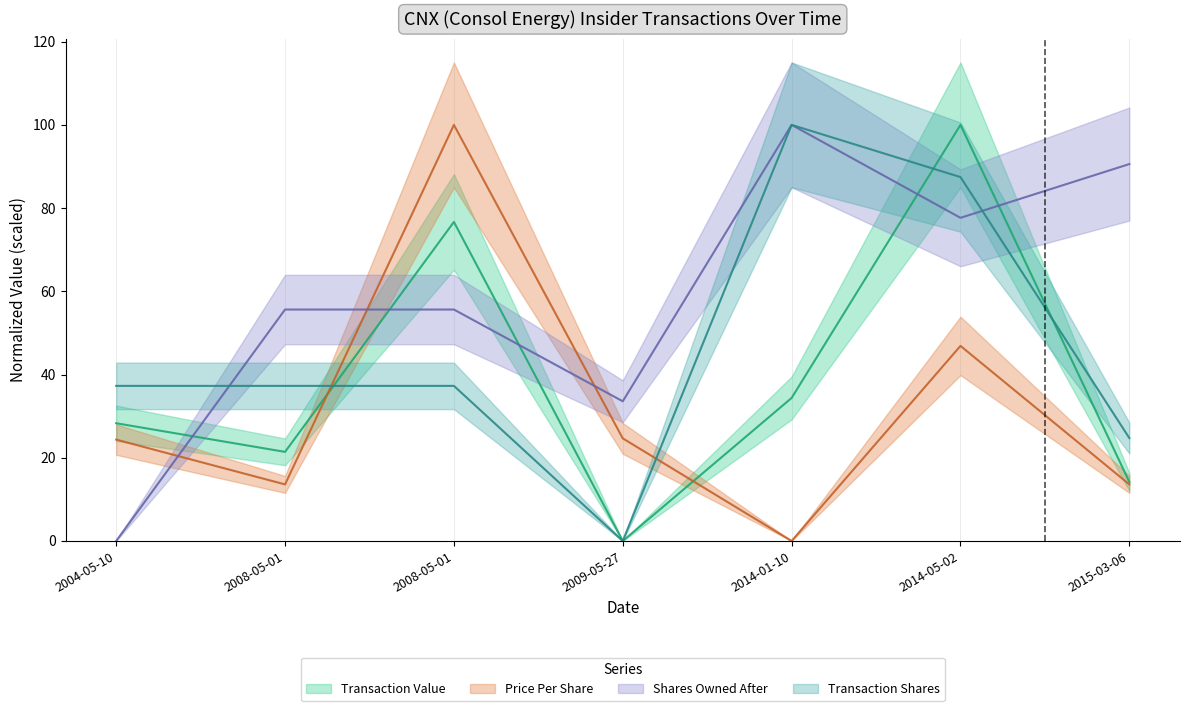

How many data points in transactionValue are above 28?

4